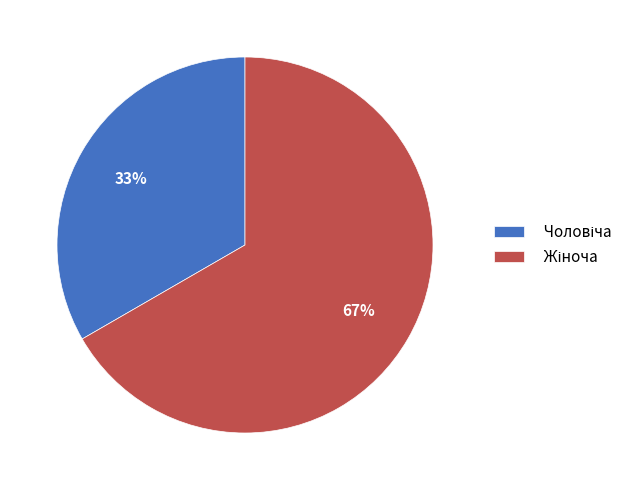

To the nearest percent, what is the average slice percentage?

50%